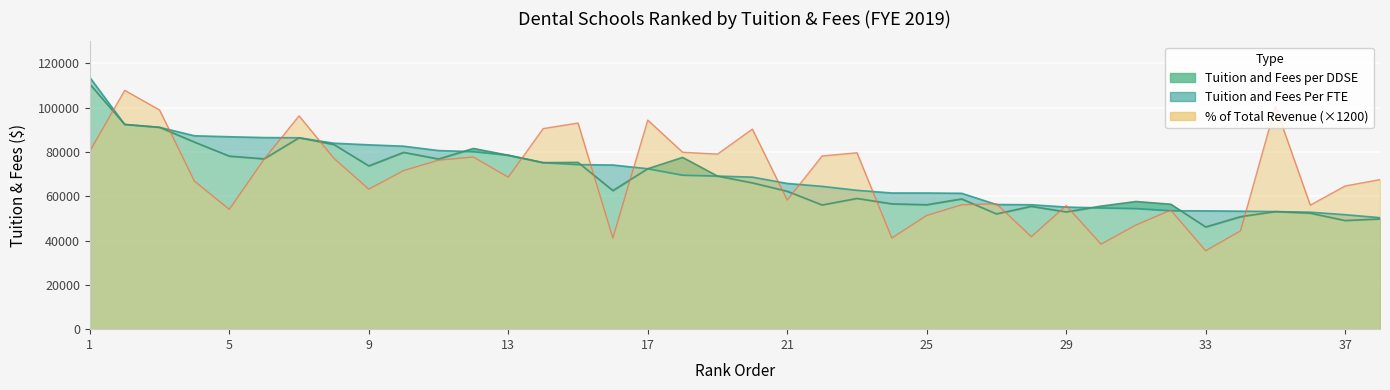

After their last crossing, which series has the higher values: Percentage of Total Revenue or Tuition and Fees Per FTE?

Percentage of Total Revenue